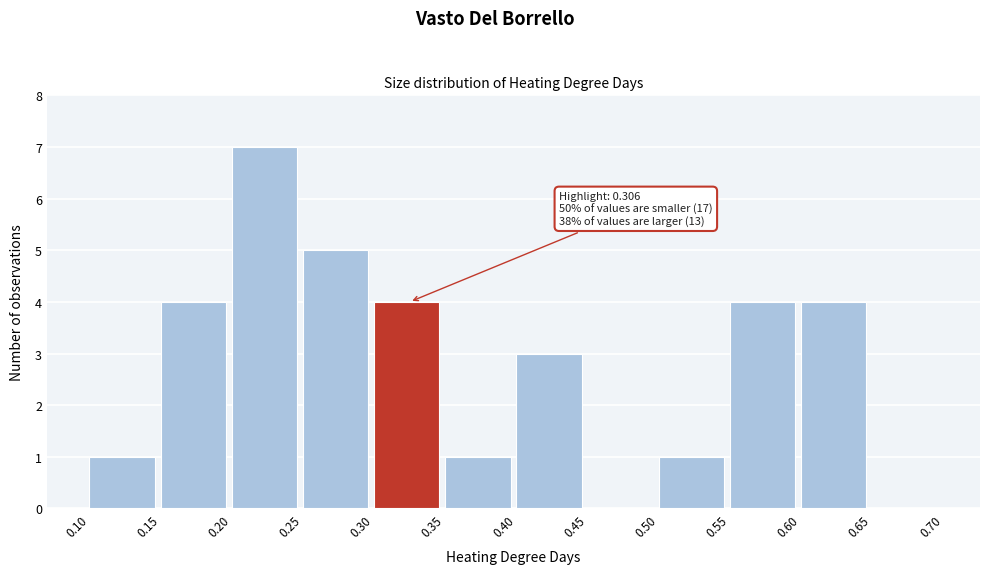

Which range on the x-axis has the tallest bar?

0.20 to 0.25